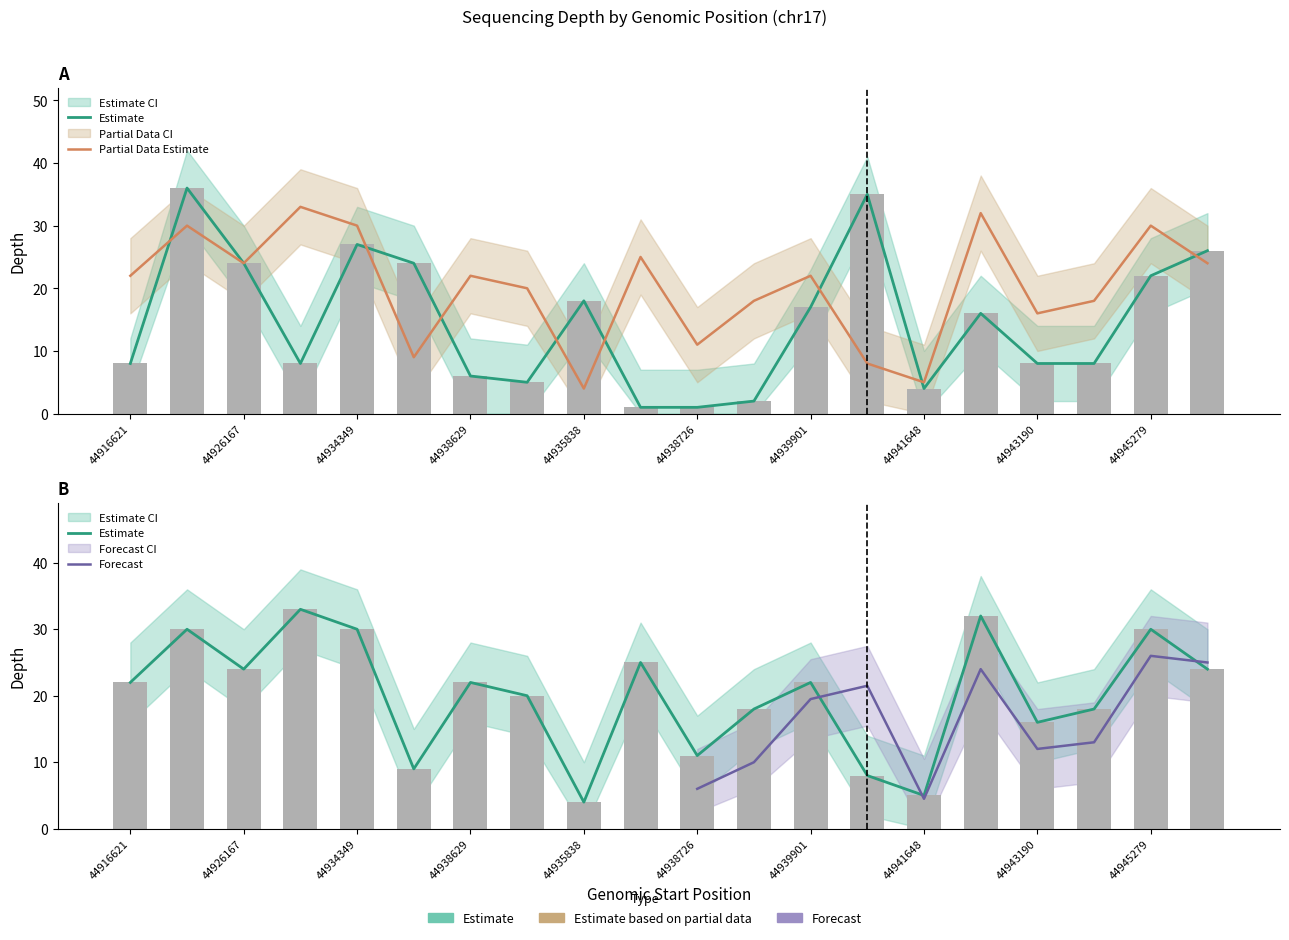

At which label is depth closest to 18?

44935838